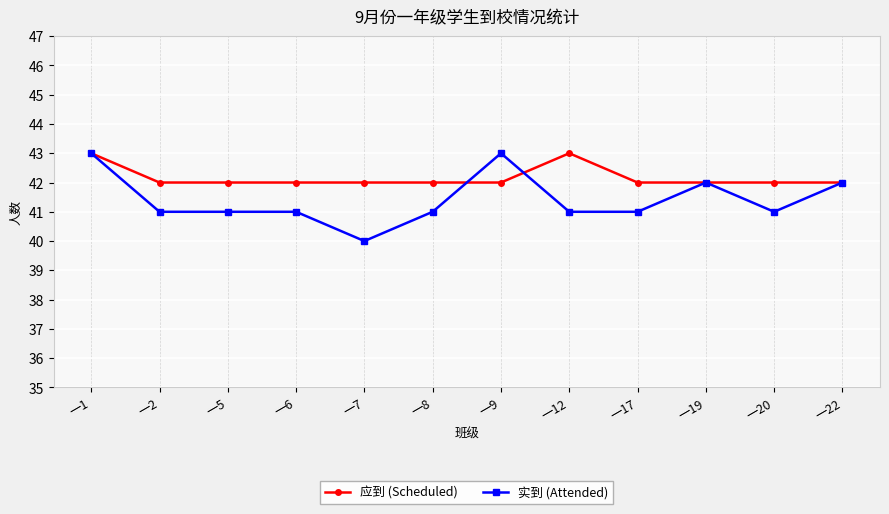

True or false: 实到 (Attended) has more than 0 interior local peaks.

True